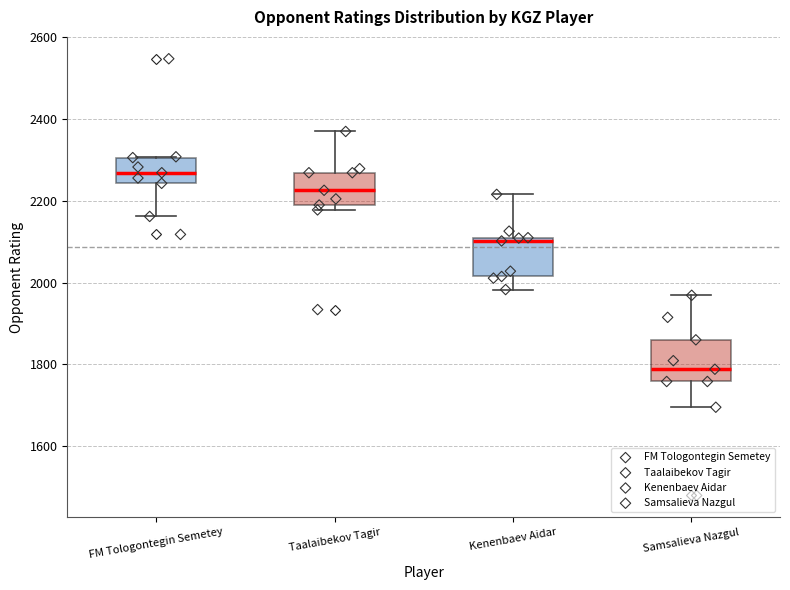

Reading left to right, read every box against the y-axis: the position of its median line, the range the box covers, and the ends of its whiskers. The values are not printed on the chart, so give them approximately, as read against the axis.

FM Tologontegin Semetey: median 2260, box 2240 to 2300, whiskers 2160 to 2300
Taalaibekov Tagir: median 2220, box 2200 to 2260, whiskers 2180 to 2380
Kenenbaev Aidar: median 2100, box 2020 to 2120, whiskers 1980 to 2220
Samsalieva Nazgul: median 1780, box 1760 to 1860, whiskers 1700 to 1960